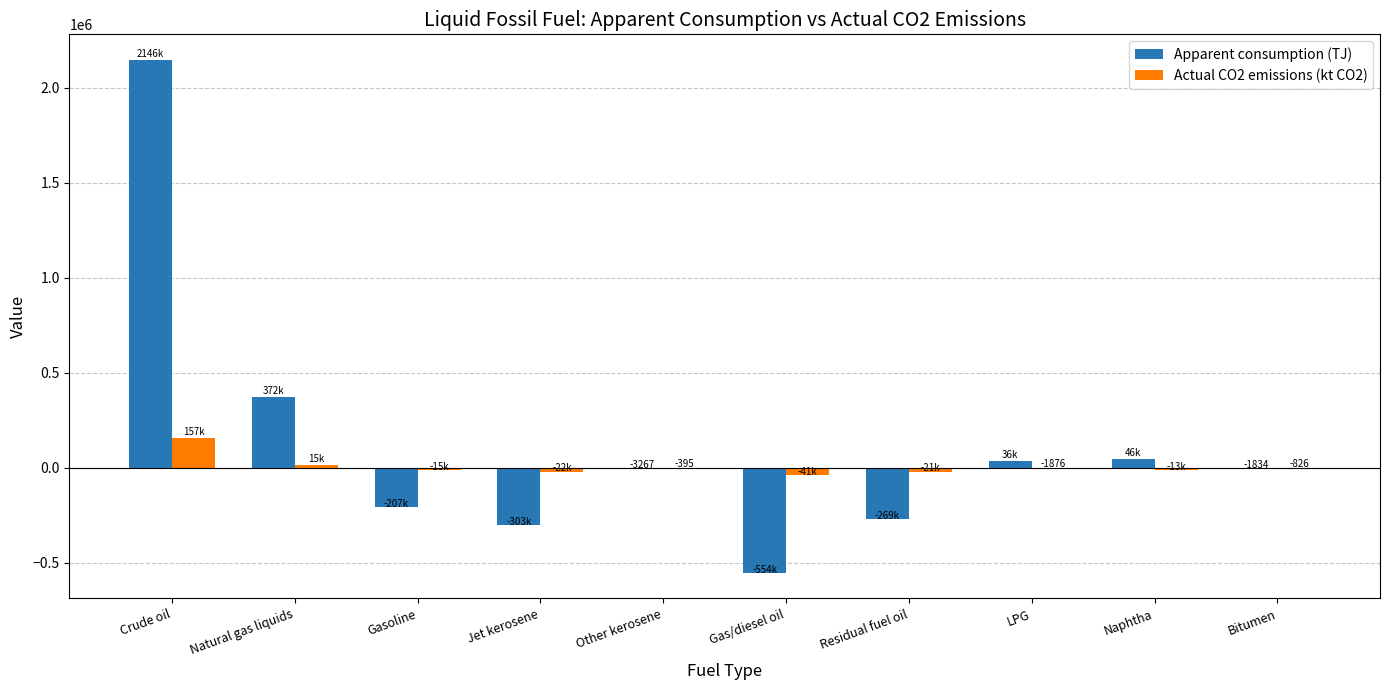

True or false: Actual CO2 emissions (kt CO2) has a value of -14901.5 at Gasoline.

True